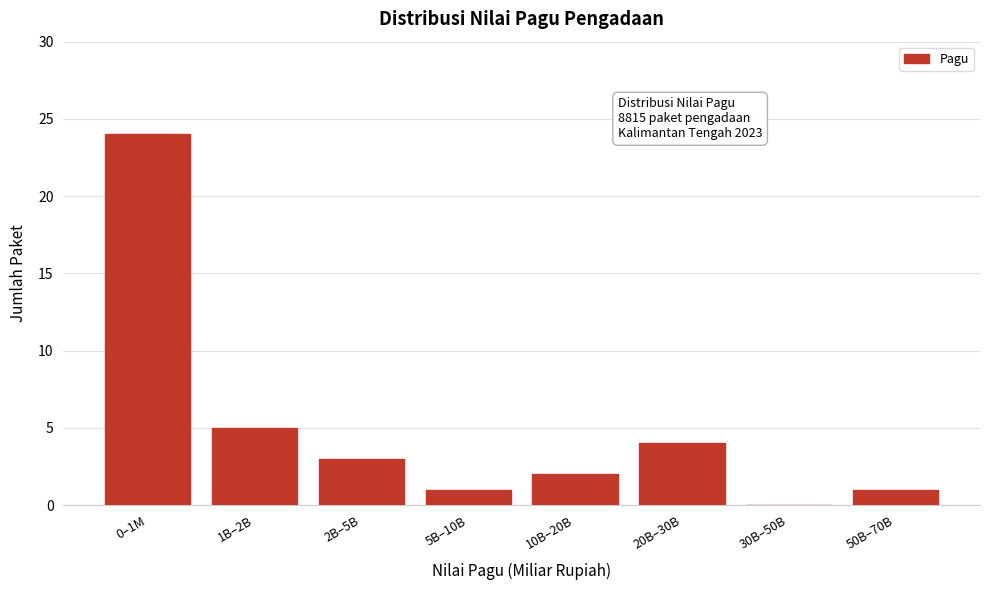

Reading left to right, extract all data points from this chart.

0–1M=24	1B–2B=5	2B–5B=3	5B–10B=1	10B–20B=2	20B–30B=4	30B–50B=0	50B–70B=1